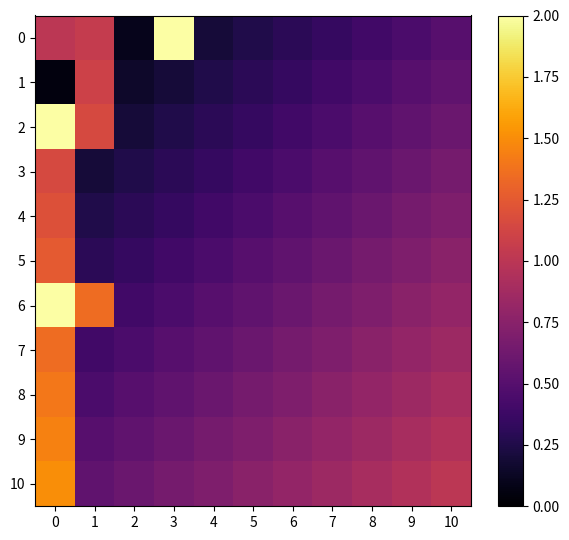

List the series in order of their peak value, highest first.

2, 6, 0, 10, 9, 8, 7, 5, 4, 3, 1